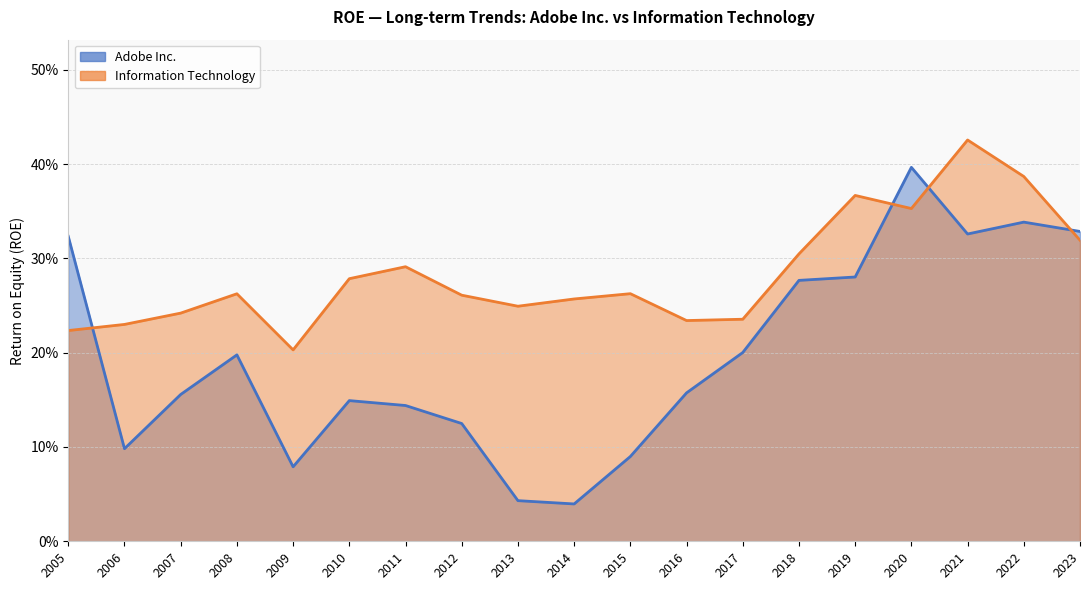

At which label is Information Technology closest to 0?

2009